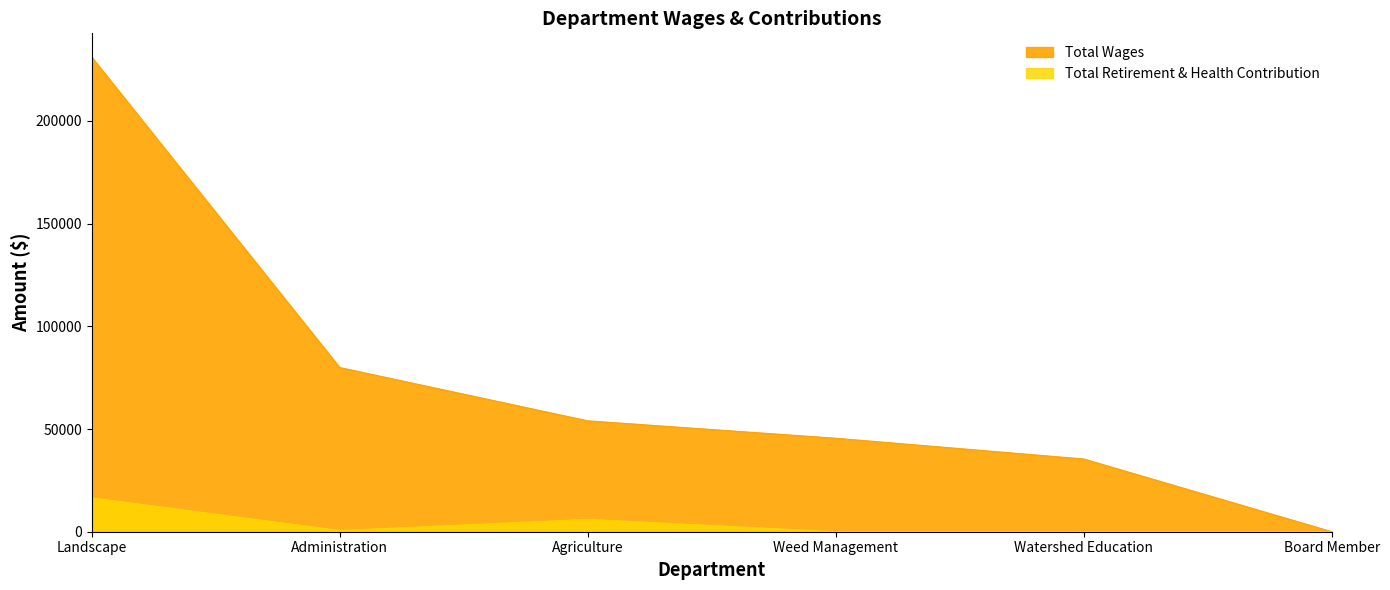

Which series has the largest range (max minus min)?

Total Wages